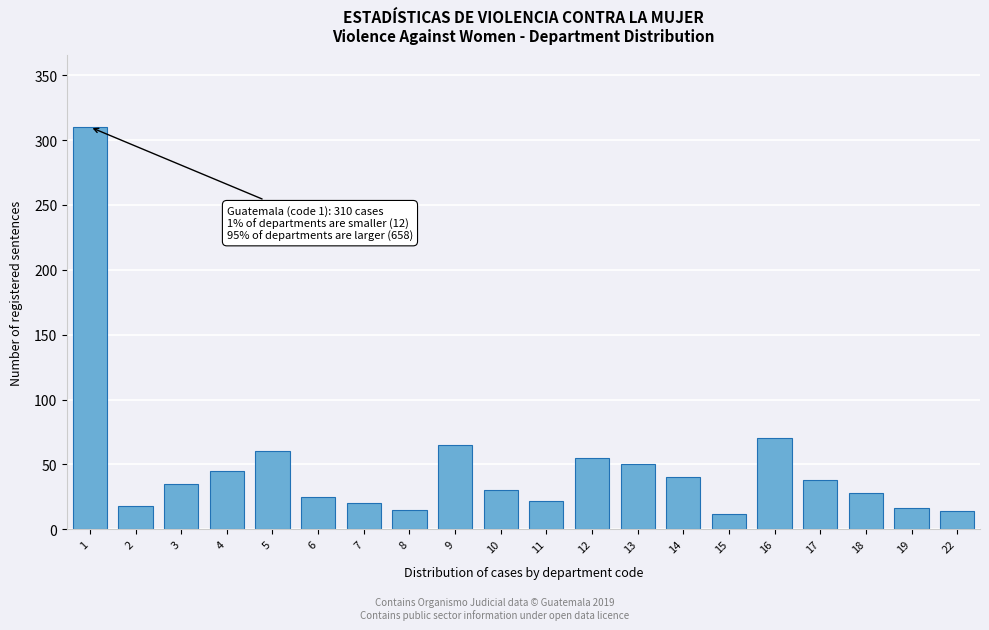

What is the sum of all values?

968